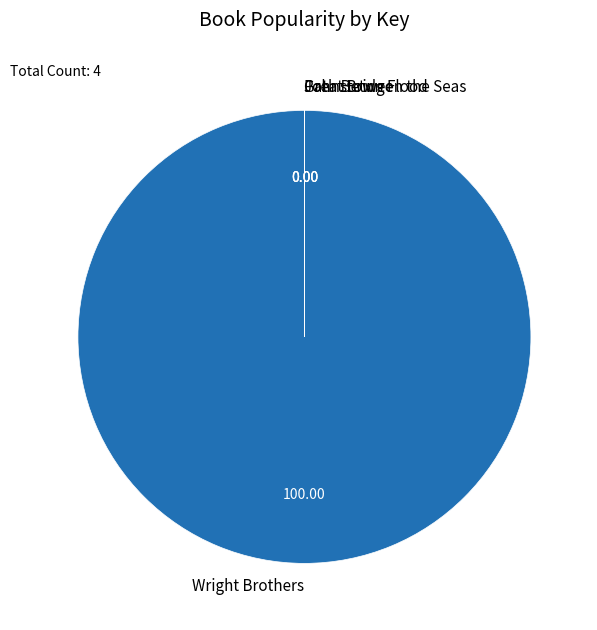

Is it true that Wright Brothers is 100% of the pie?

True